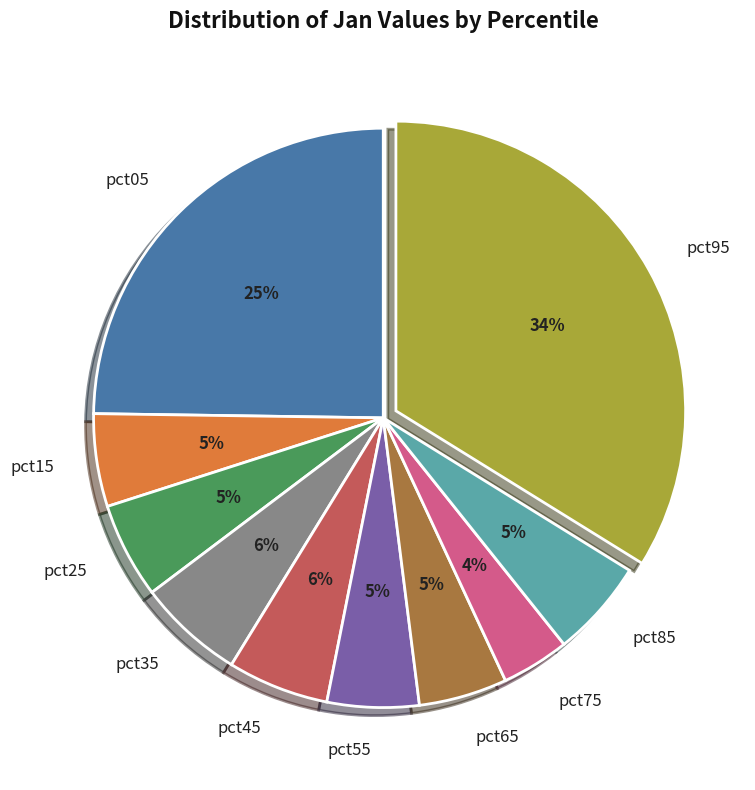

Combined, do pct95 and pct15 account for over 50%?

No